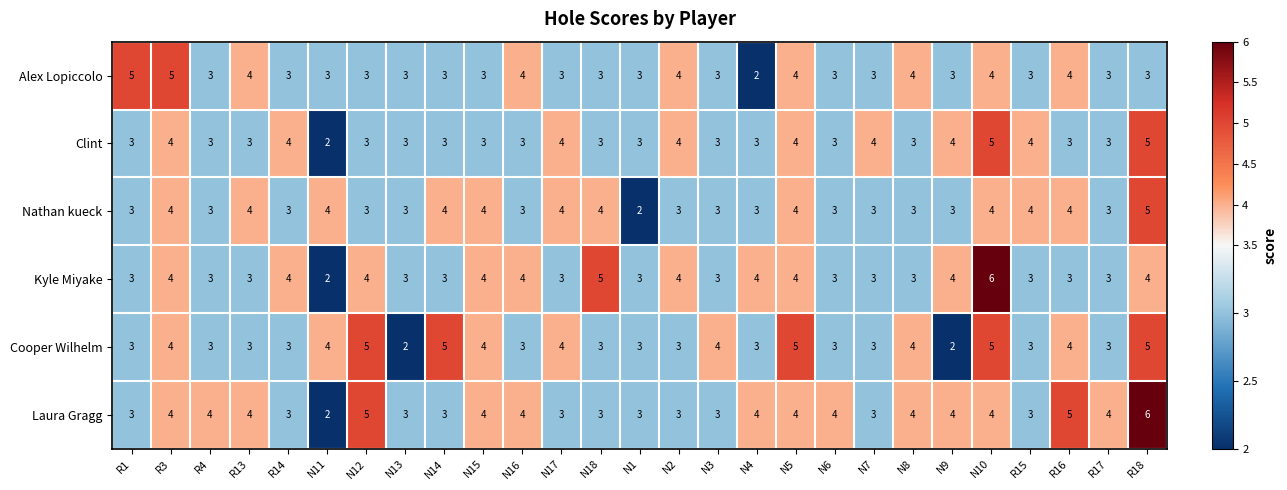

Which series has the largest total across all categories?

Laura Gragg